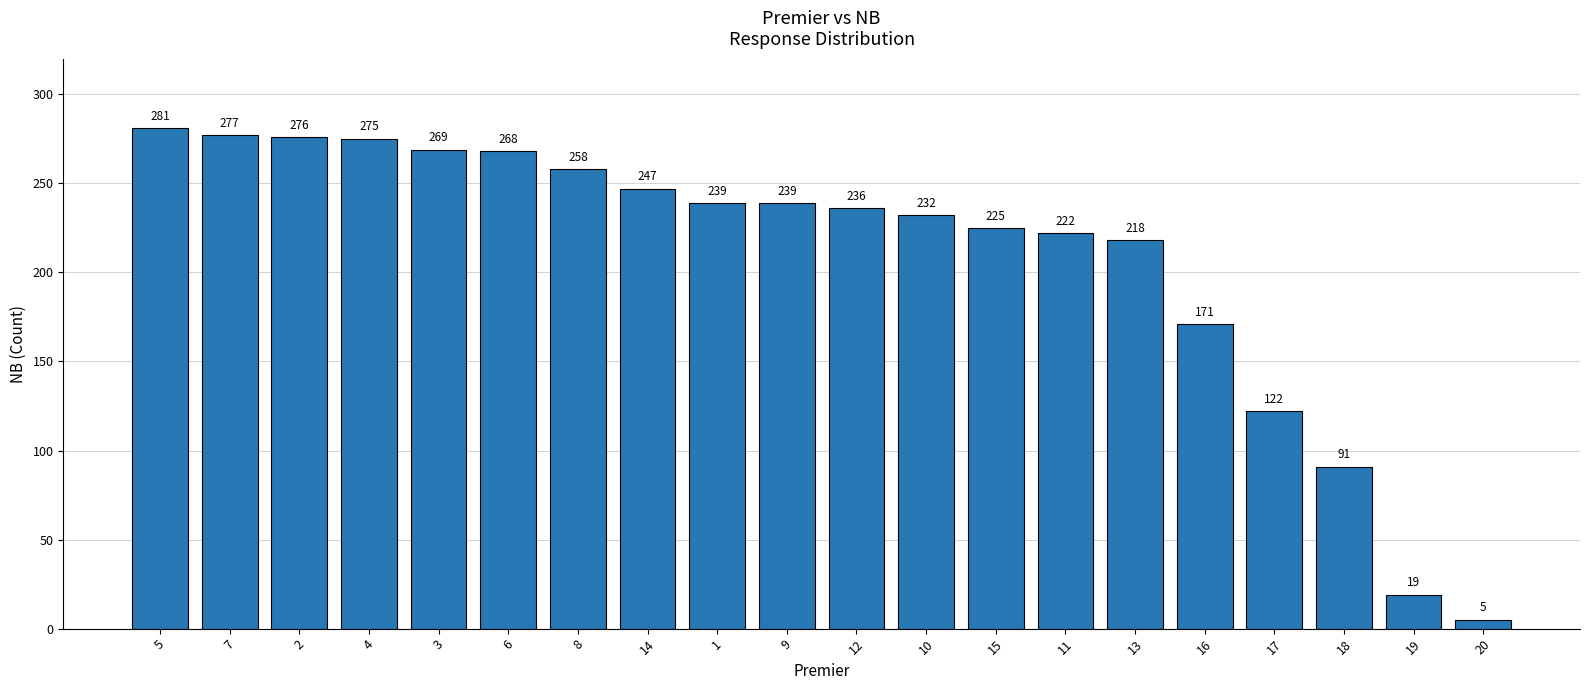

What is the label of the 9th bar from the right?

10